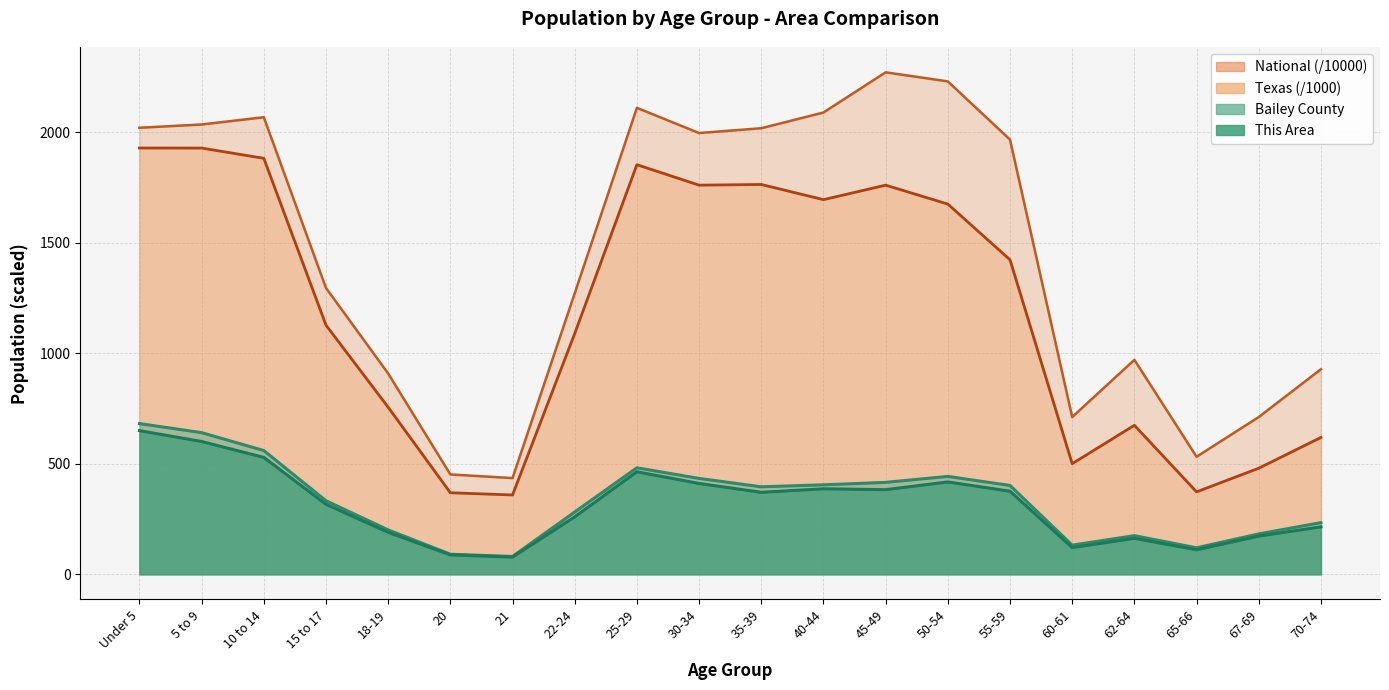

Reading left to right, list all the values displayed in this chart.

This Area: 650.0	601.0	529.0	317.0	190.0	88.0	78.0	260.0	464.0	411.0	371.0	387.0	383.0	418.0	376.0	121.0	163.0	111.0	173.0	215.0
Bailey County: 682.0	641.0	560.0	333.0	201.0	91.0	81.0	282.0	482.0	434.0	396.0	405.0	416.0	443.0	402.0	132.0	175.0	120.0	183.0	234.0
Texas: 1928.5	1928.2	1881.9	1127.2	755.9	369.0	359.0	1089.0	1853.0	1760.4	1763.6	1694.8	1760.5	1674.9	1422.9	500.5	674.2	373.1	480.0	619.2
National: 2020.1	2034.9	2067.7	1295.4	908.6	451.9	435.4	1271.3	2110.2	1996.2	2018.0	2089.1	2270.9	2229.8	1966.5	711.4	970.4	532.0	711.5	927.8